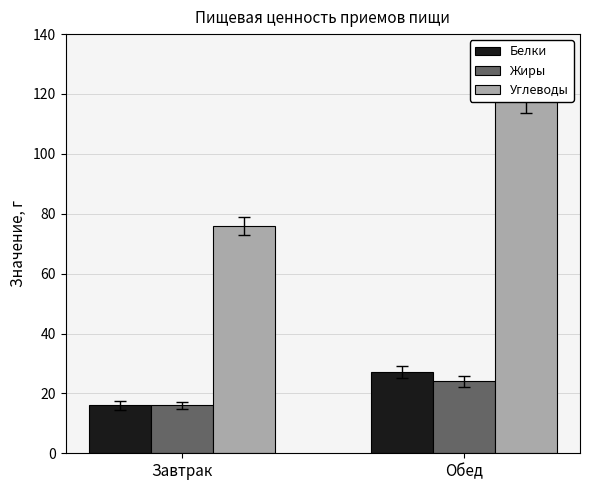

What is the difference between the Углеводы values at Завтрак and Обед?

42